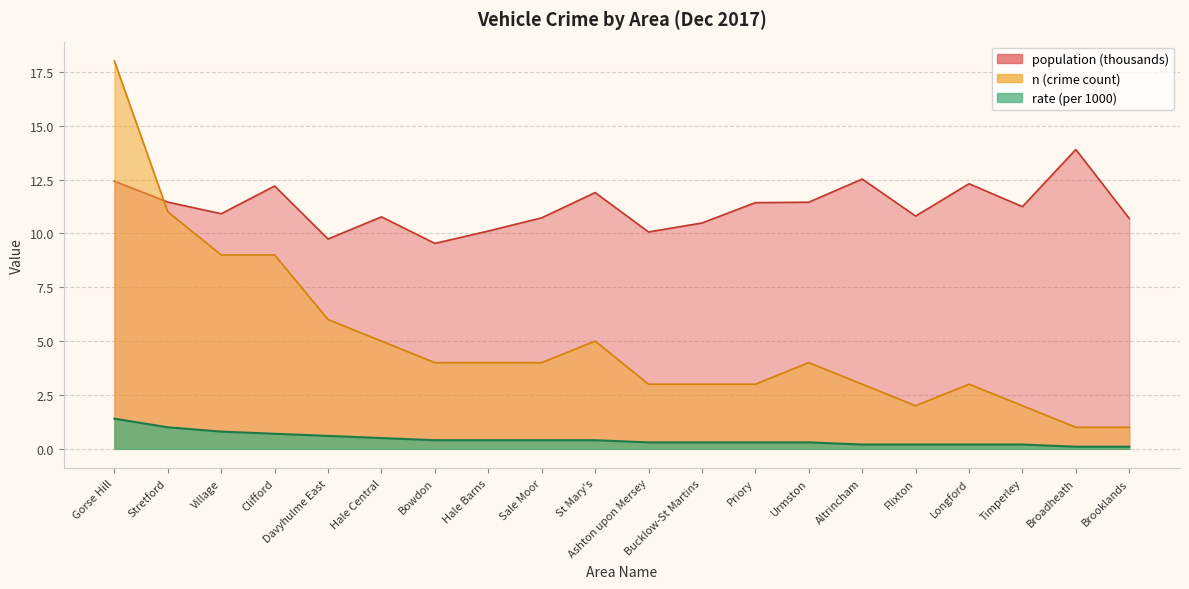

What is the smallest value displayed?

0.1